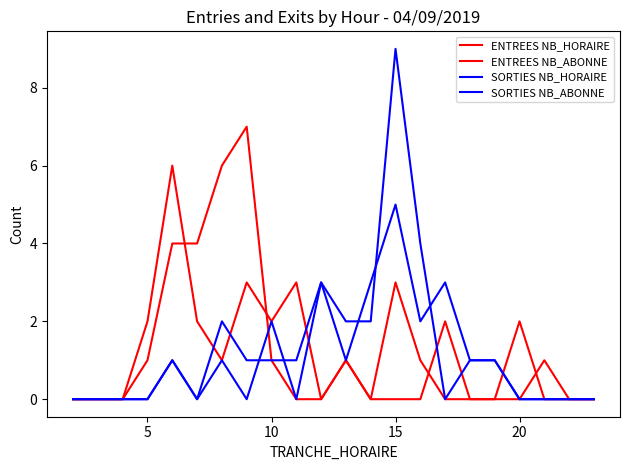

Does the chart have visible grid lines?

No